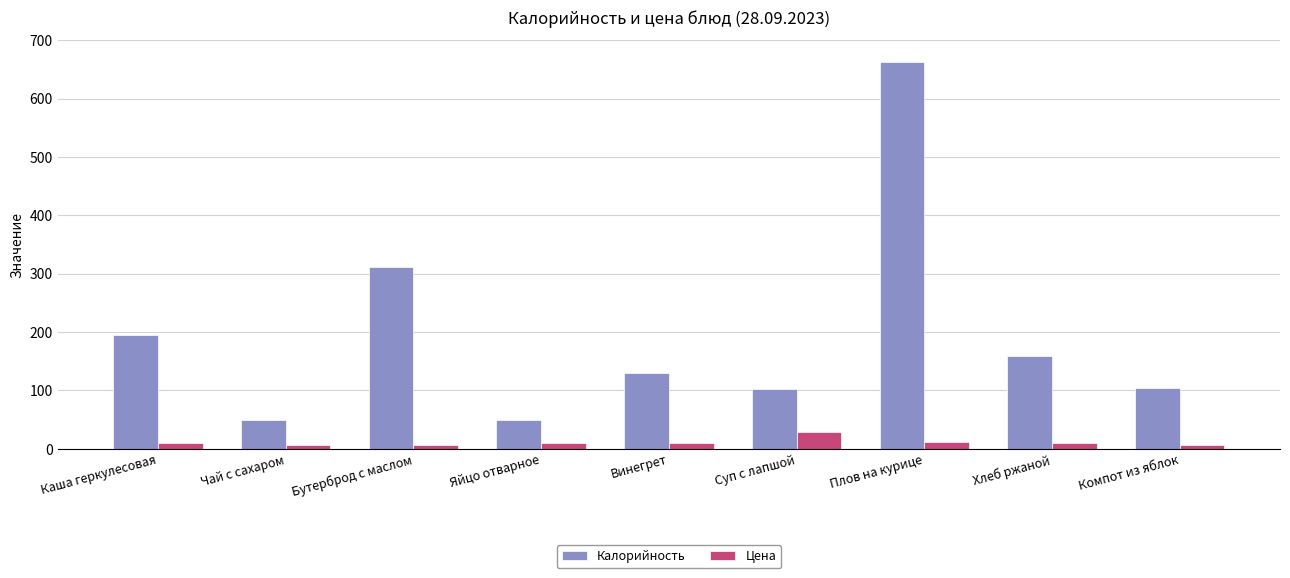

What is the sum of the Калорийность values at Яйцо отварное and Плов на курице?

711.8